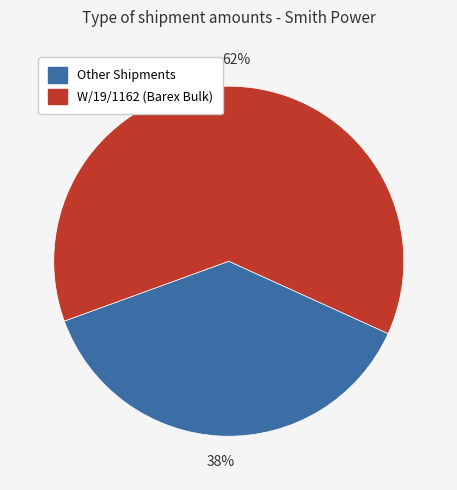

True or false: W/19/1162 (Barex Bulk) accounts for 49% of the total.

False